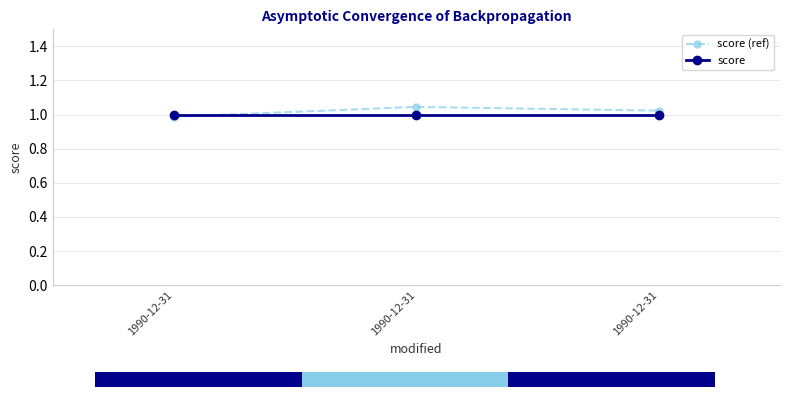

List the labels in order of score (ref) value, smallest first.

1990-12-31, 1990-12-31, 1990-12-31